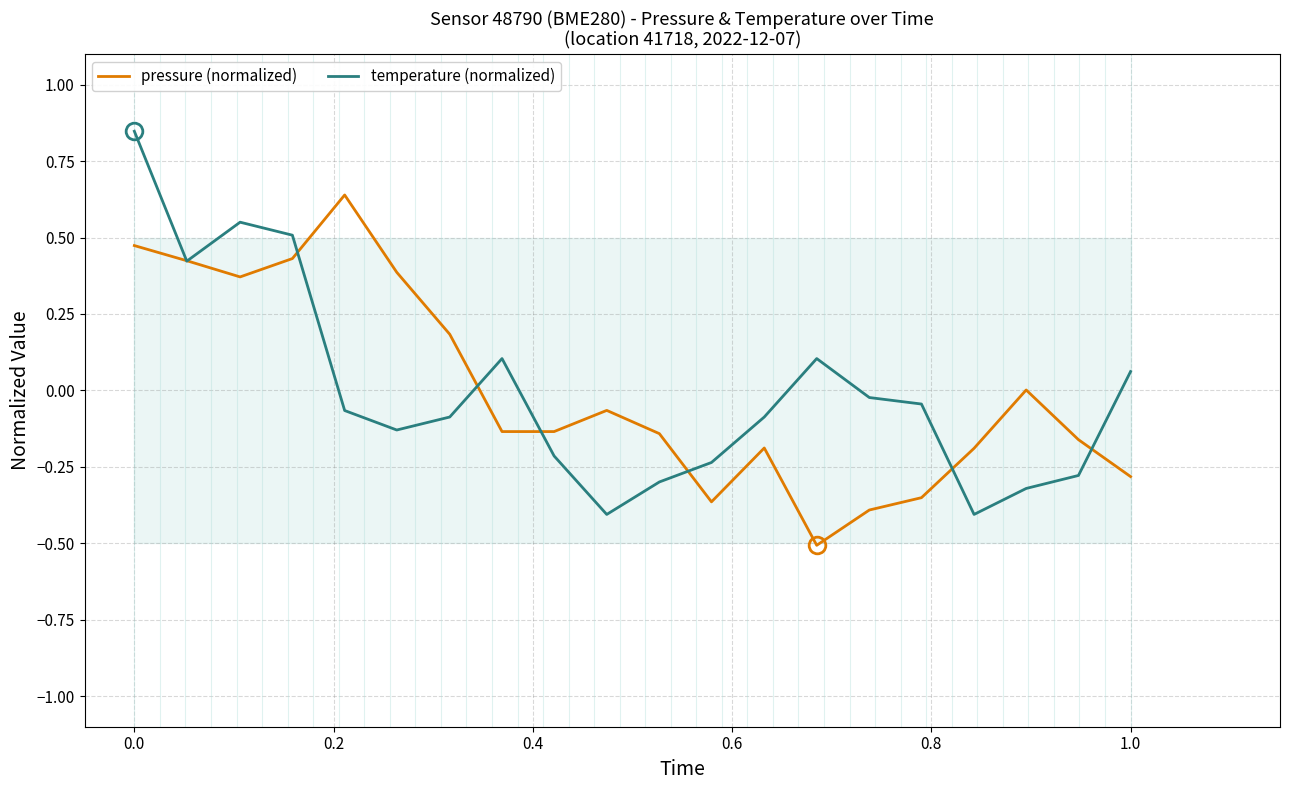

What is the difference between the maximum and minimum values in the temperature (normalized) series?

1.3